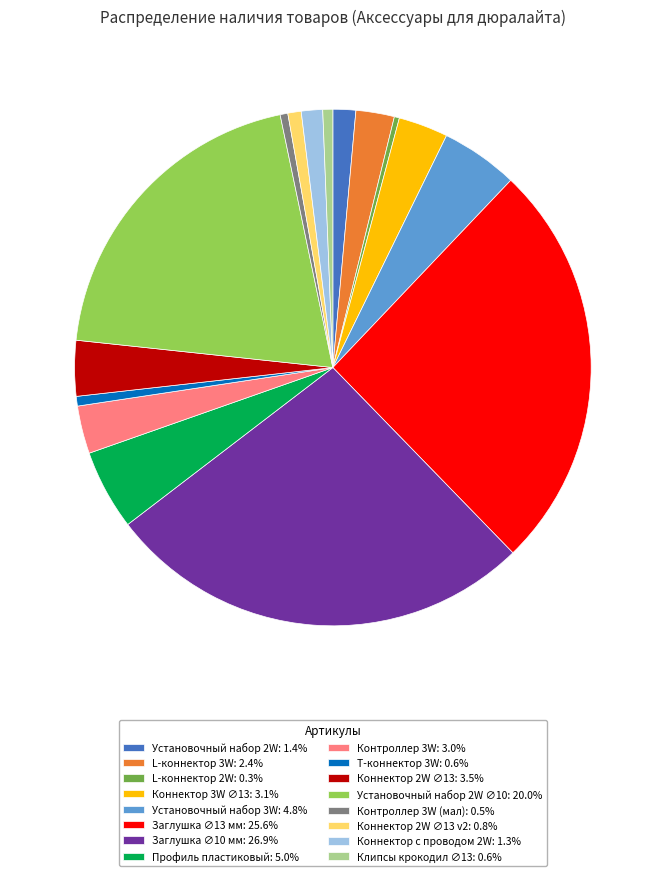

Is there any slice that represents more than half of the pie?

No